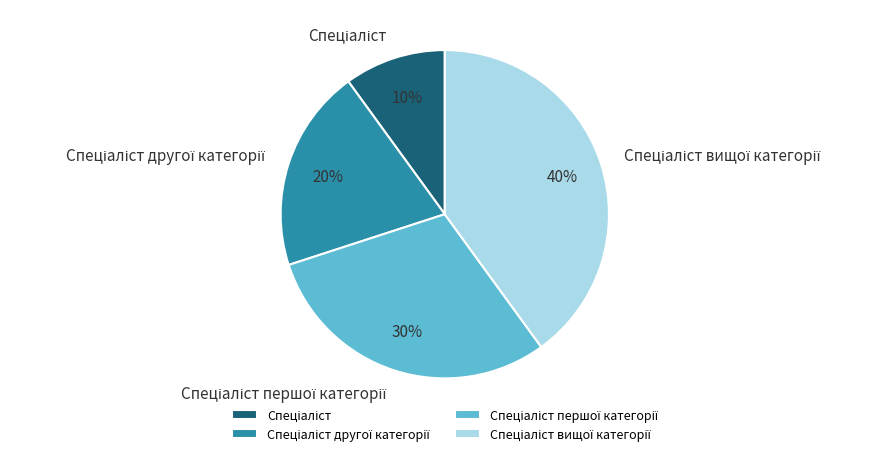

Does any single category account for the majority?

No